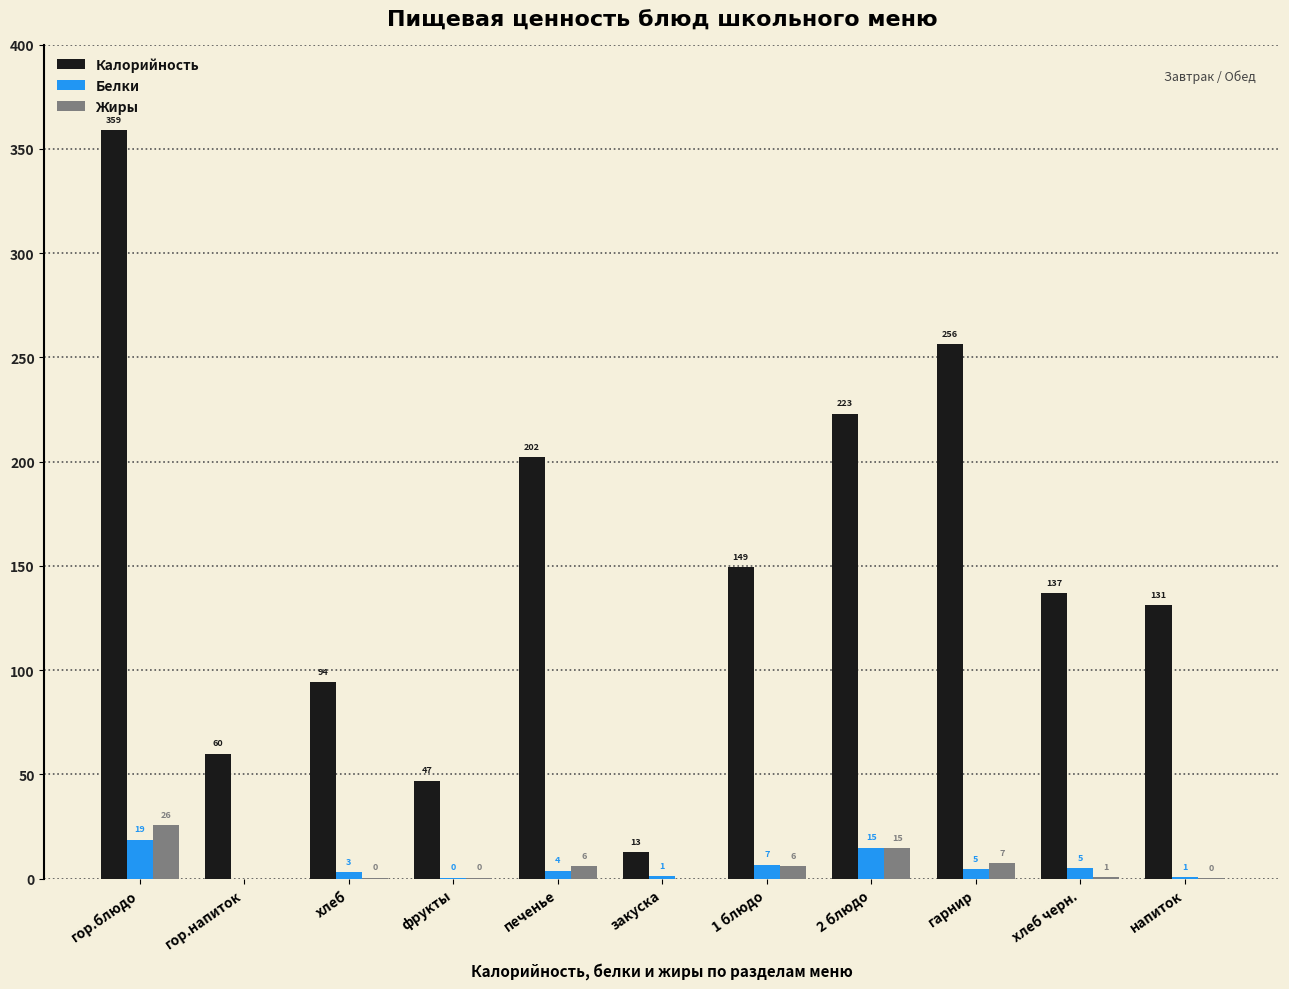

What is the total value across all series at 1 блюдо?

162.0